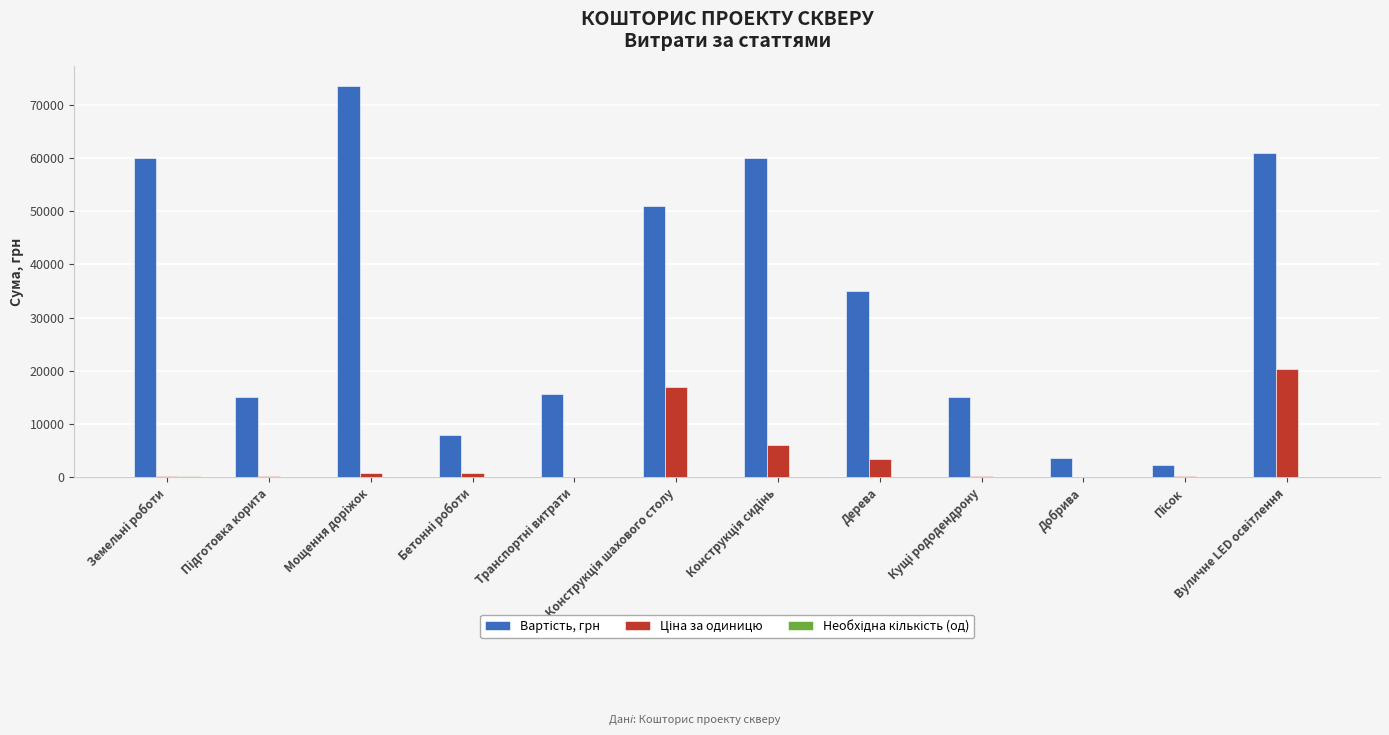

What is the maximum value shown in the chart?

73500